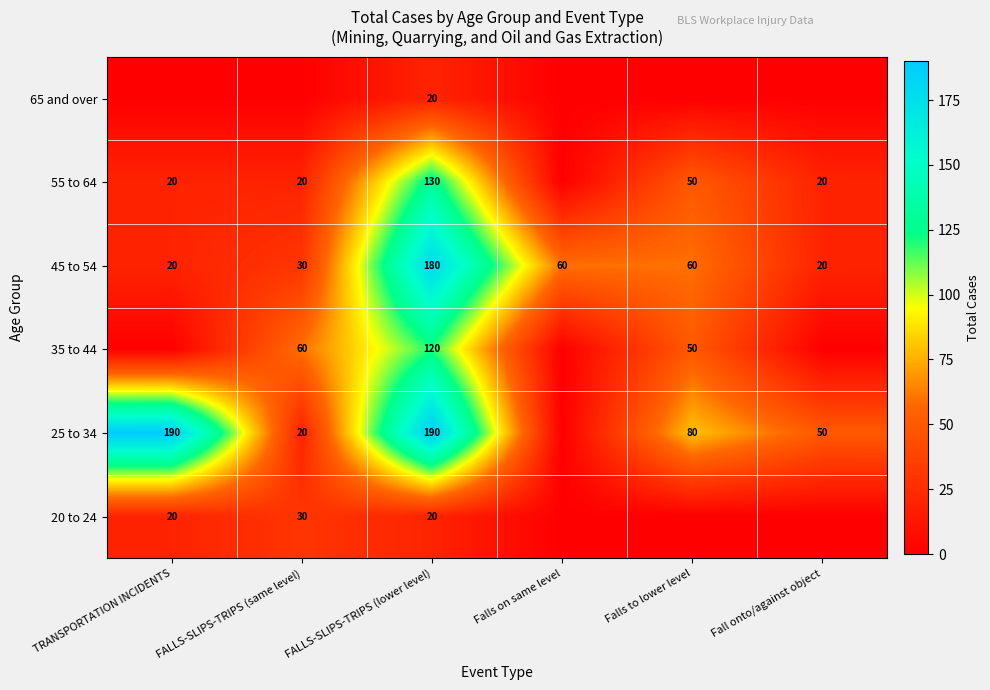

Where does the 45 to 54 series first go above 60?

FALLS-SLIPS-TRIPS (lower level)